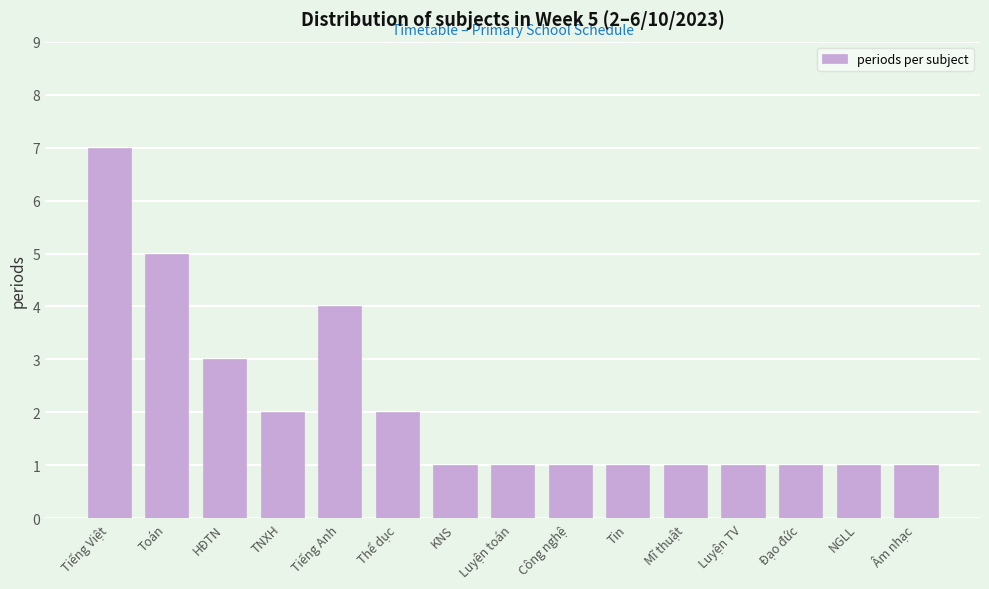

Reading right to left, transcribe all the data shown in this chart.

1	1	1	1	1	1	1	1	1	2	4	2	3	5	7